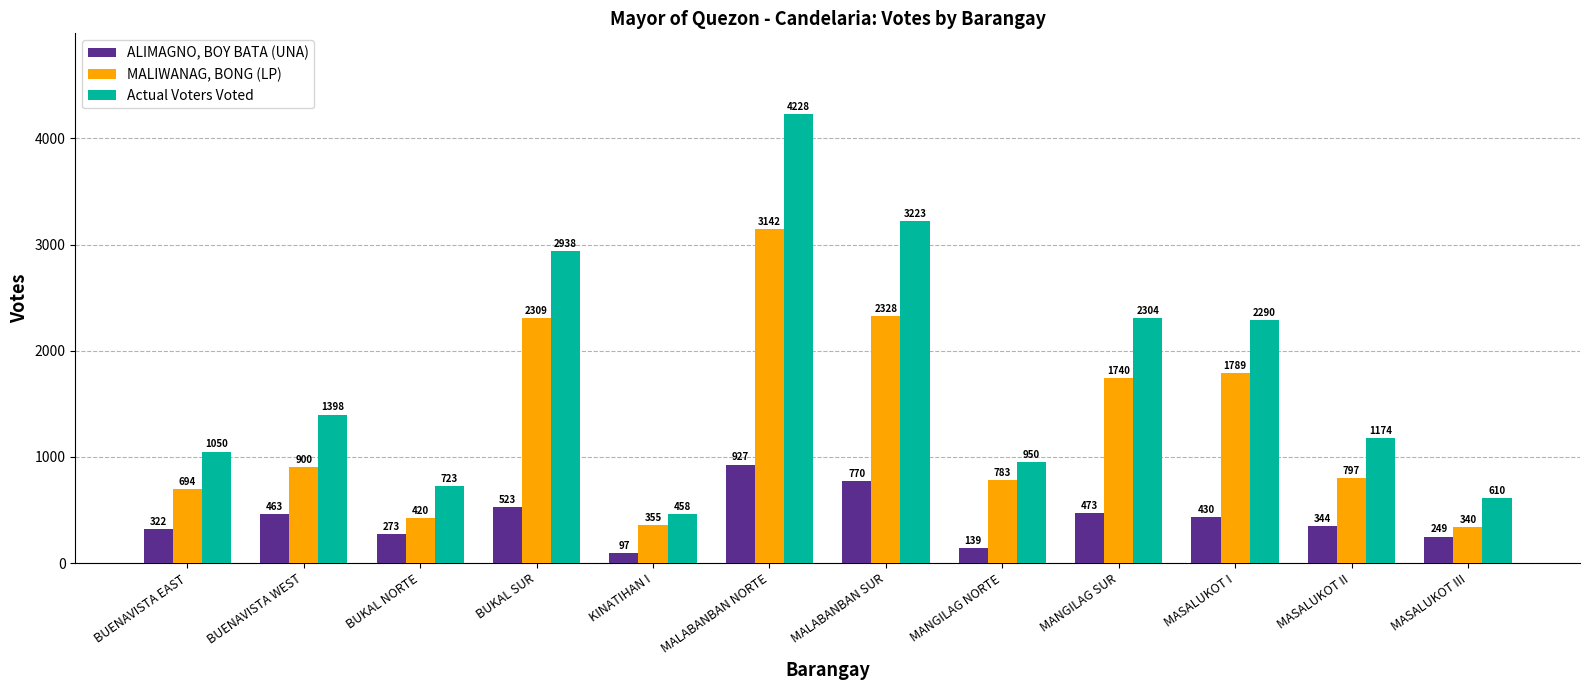

Rank the series by their average value, from lowest to highest.

ALIMAGNO, BOY BATA (UNA), MALIWANAG, BONG (LP), Actual Voters Voted